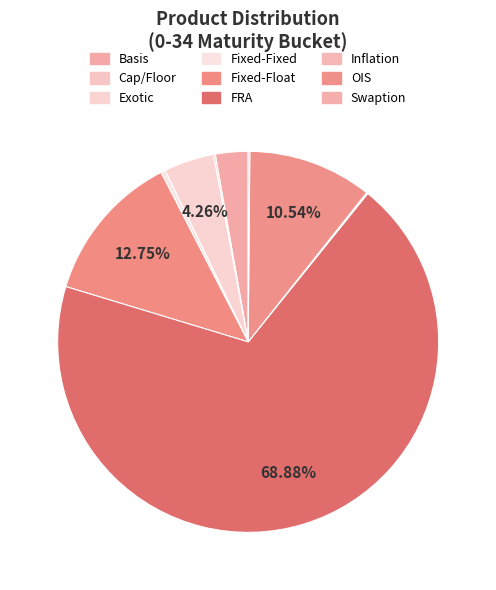

Which category has the biggest portion of the pie?

FRA